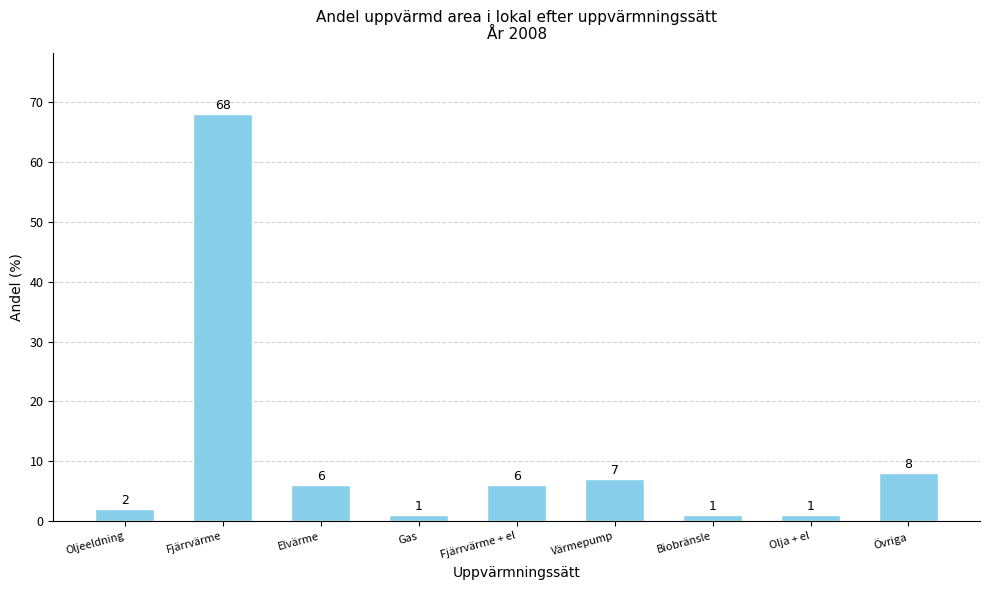

What is the greatest value displayed?

68